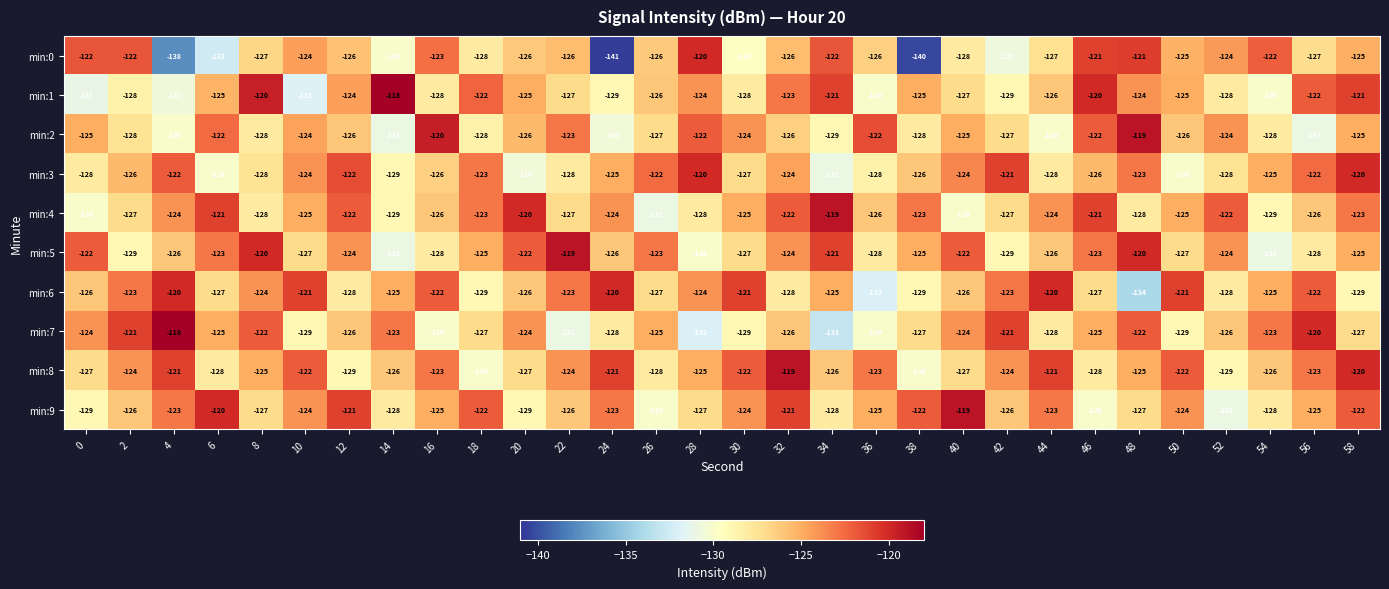

How many series are shown in this chart?

10